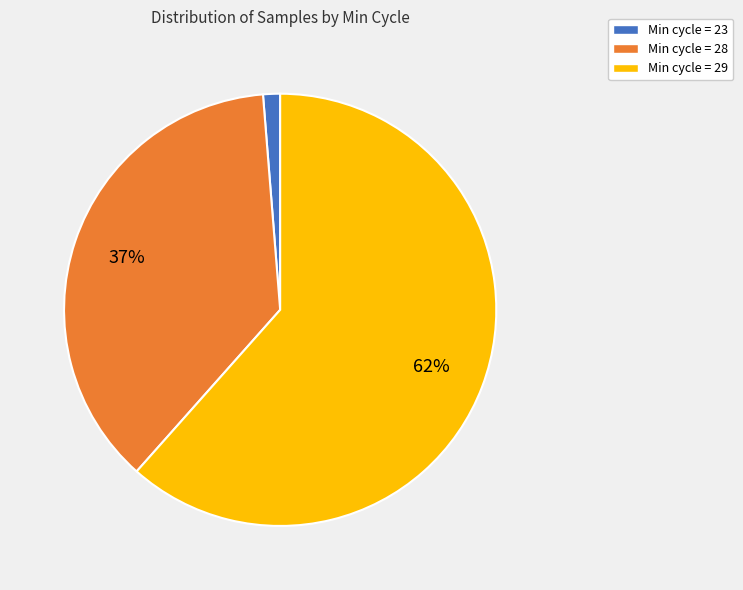

To the nearest percent, what portion does Min cycle = 28 represent?

37%